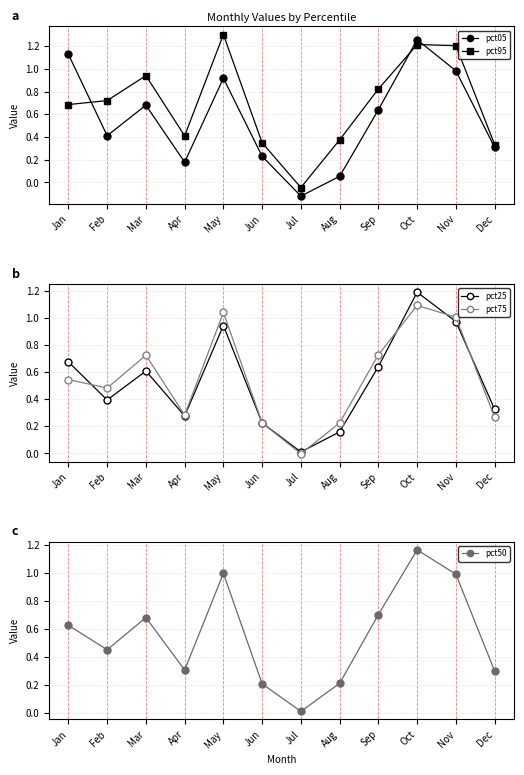

The pct95 series shows 0.4 at Sep. True or false?

False